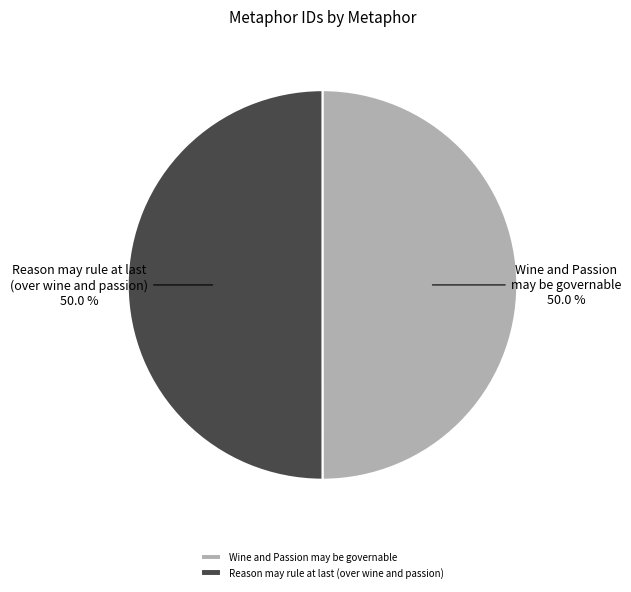

To the nearest percent, what portion does Wine and Passion may be governable represent?

50%